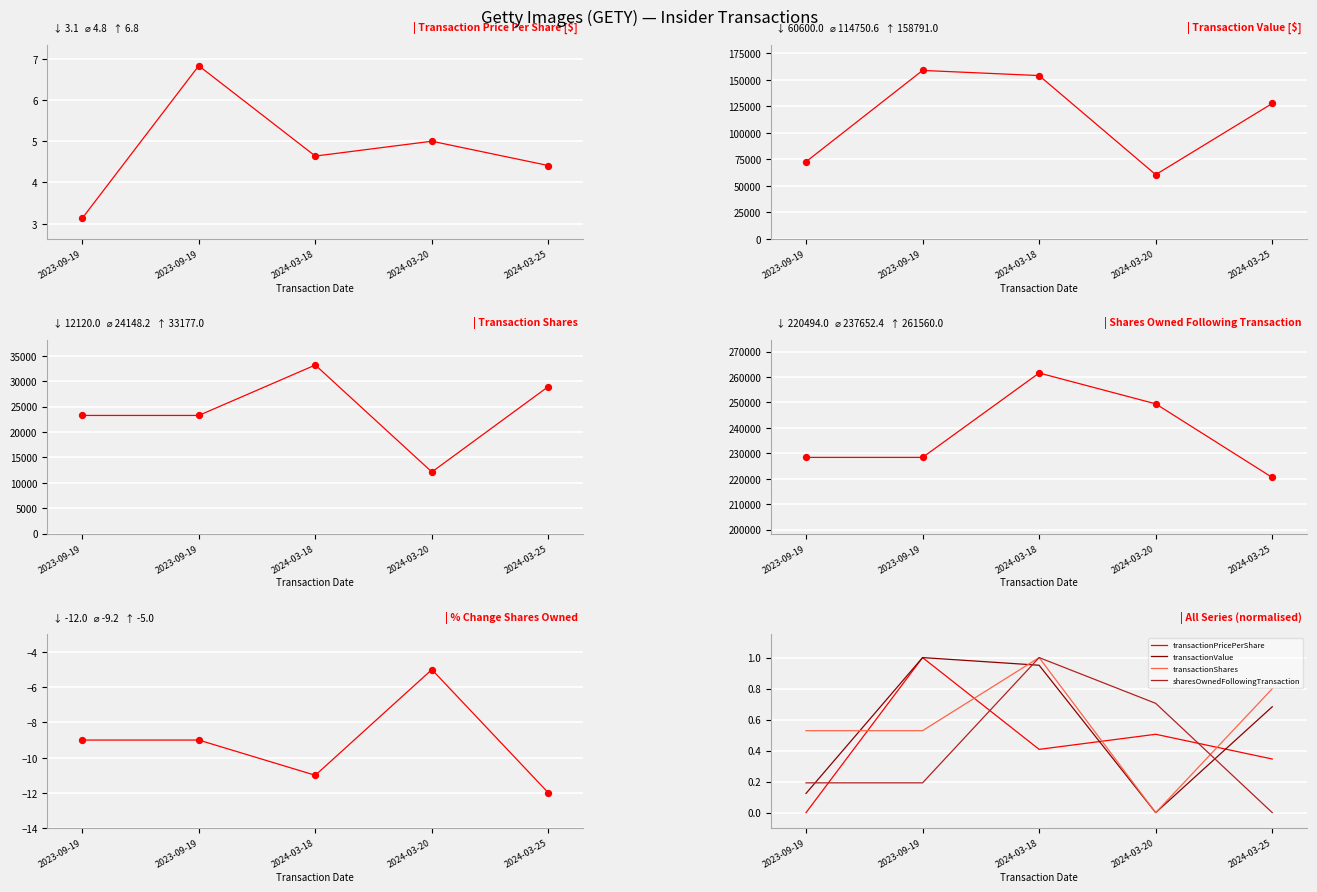

Which series has the largest Y range (max minus min)?

pctchgSharesOwned